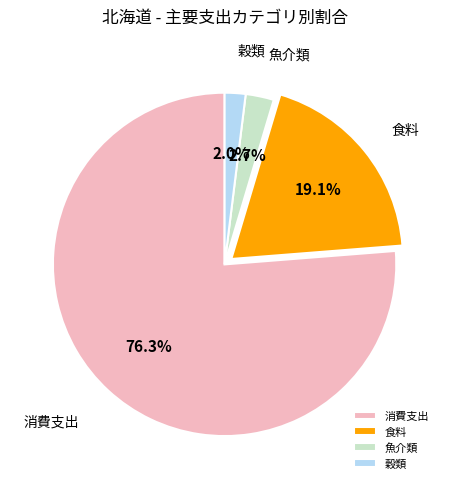

To the nearest percent, what percentage of the pie is 食料?

19%